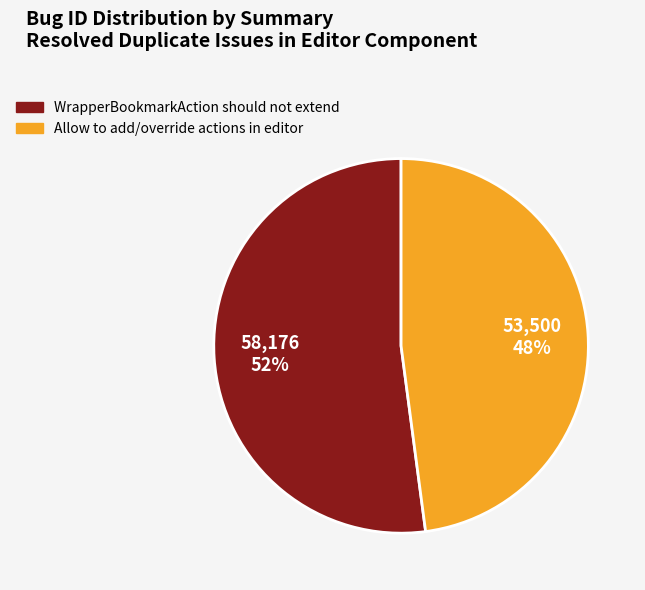

Between Allow to add/override actions in editor and WrapperBookmarkAction should not extend, which is larger?

WrapperBookmarkAction should not extend